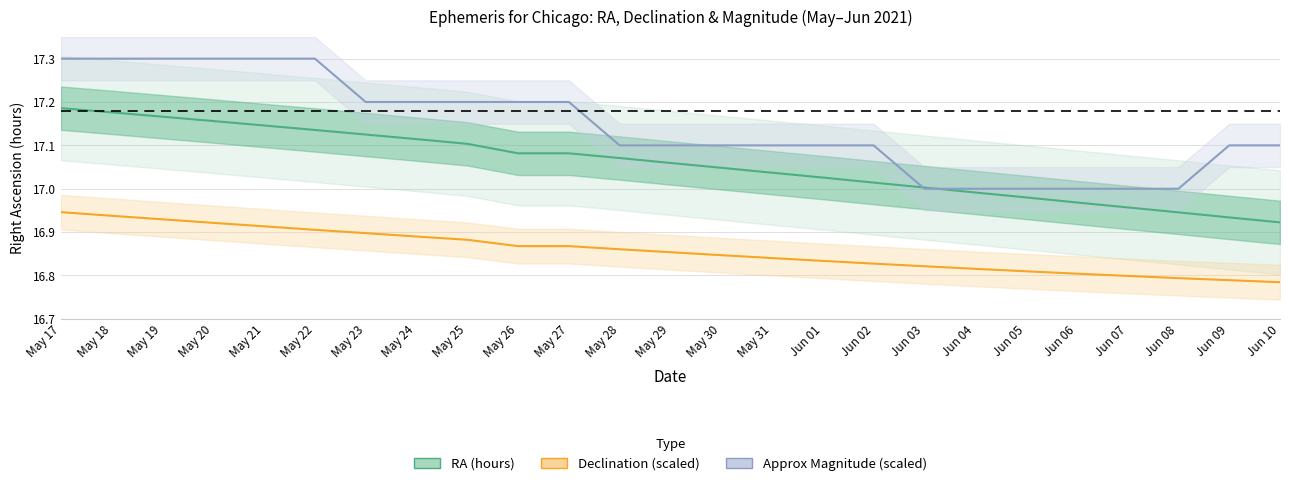

Which category has the highest value across all series?

May 17